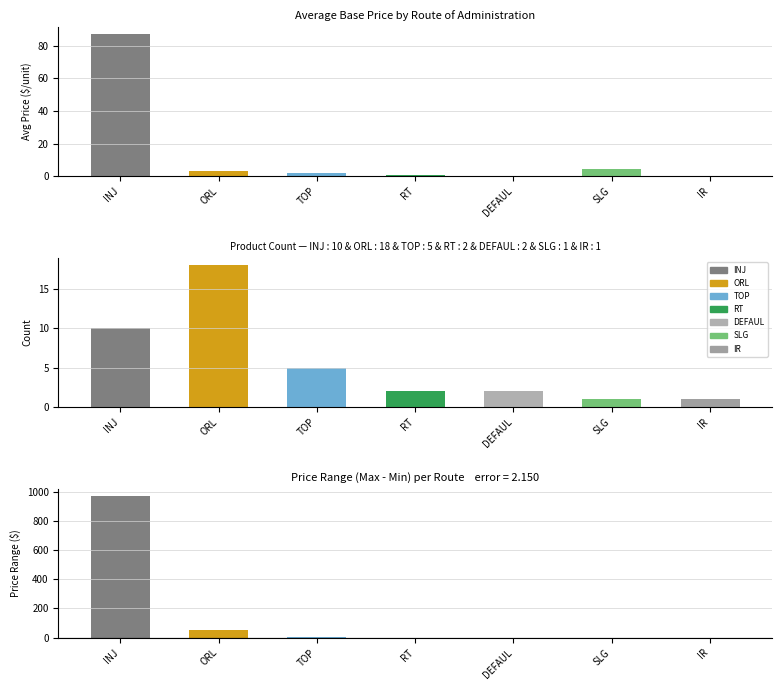

Read the value at TOP.

1.9